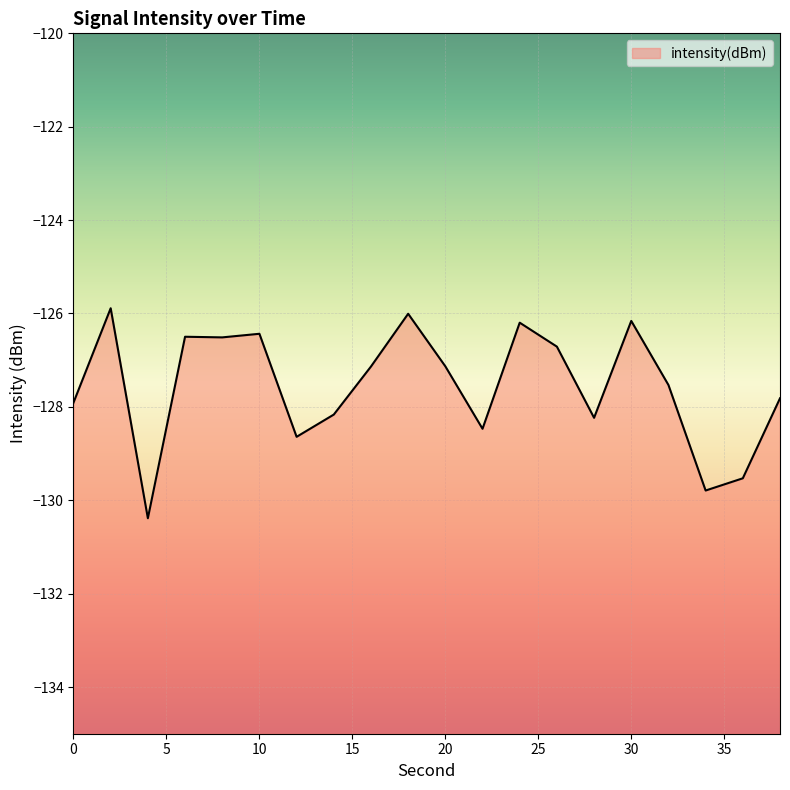

How many series are shown in this chart?

1